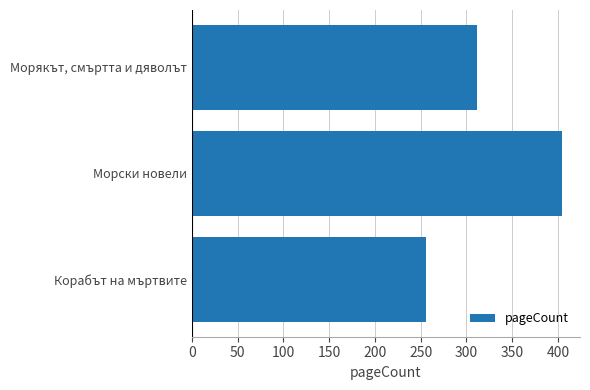

Does the chart contain any negative values?

No